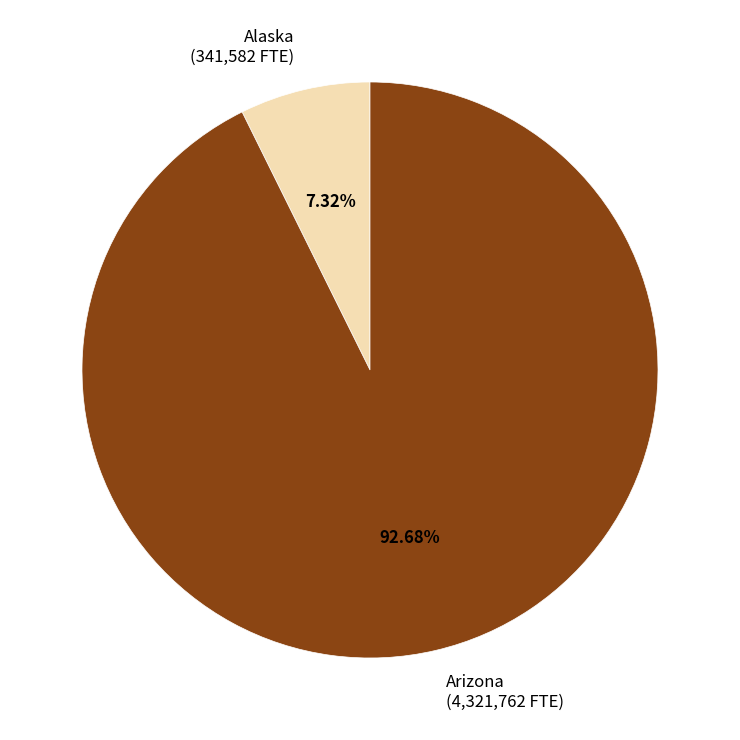

Combined, do Arizona (4,321,762 FTE) and Alaska (341,582 FTE) account for over 50%?

Yes